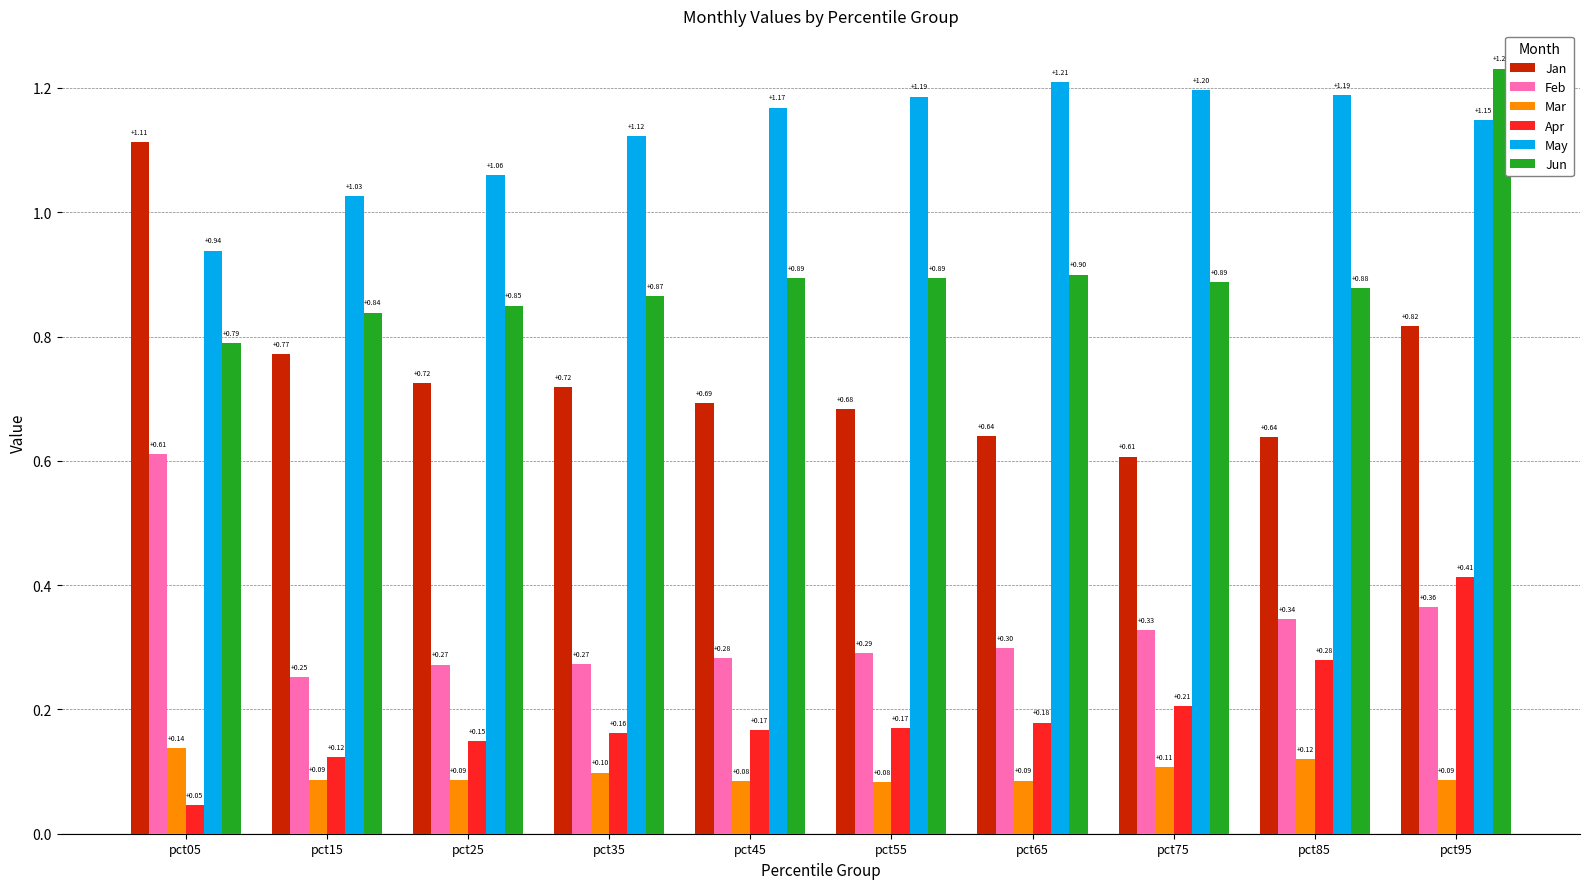

Which series has the widest spread of values?

Jan